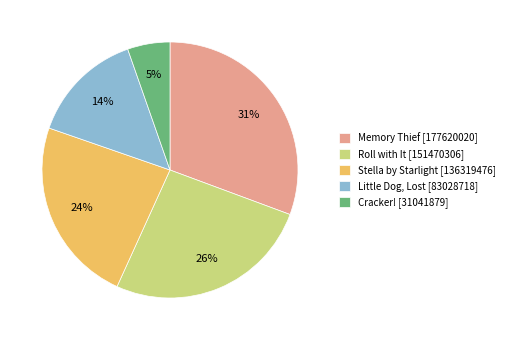

Count the number of slices in the pie.

5